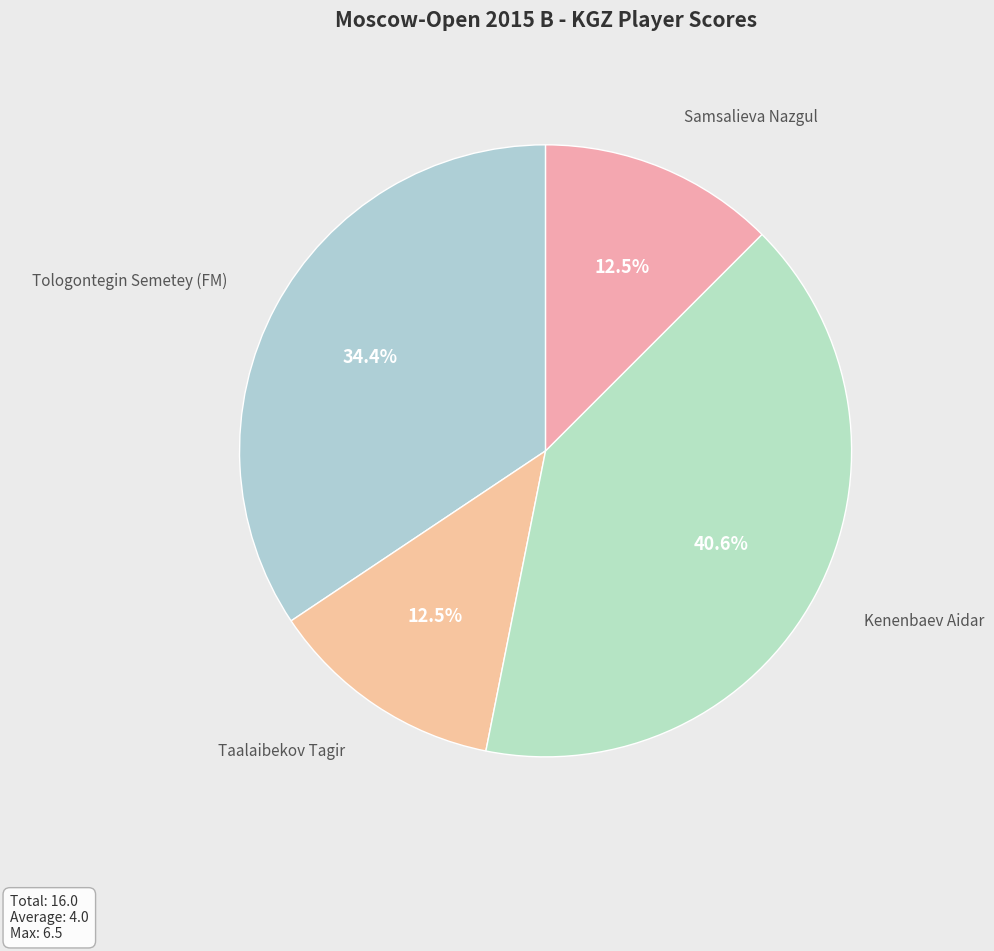

How many segments does this pie chart have?

4